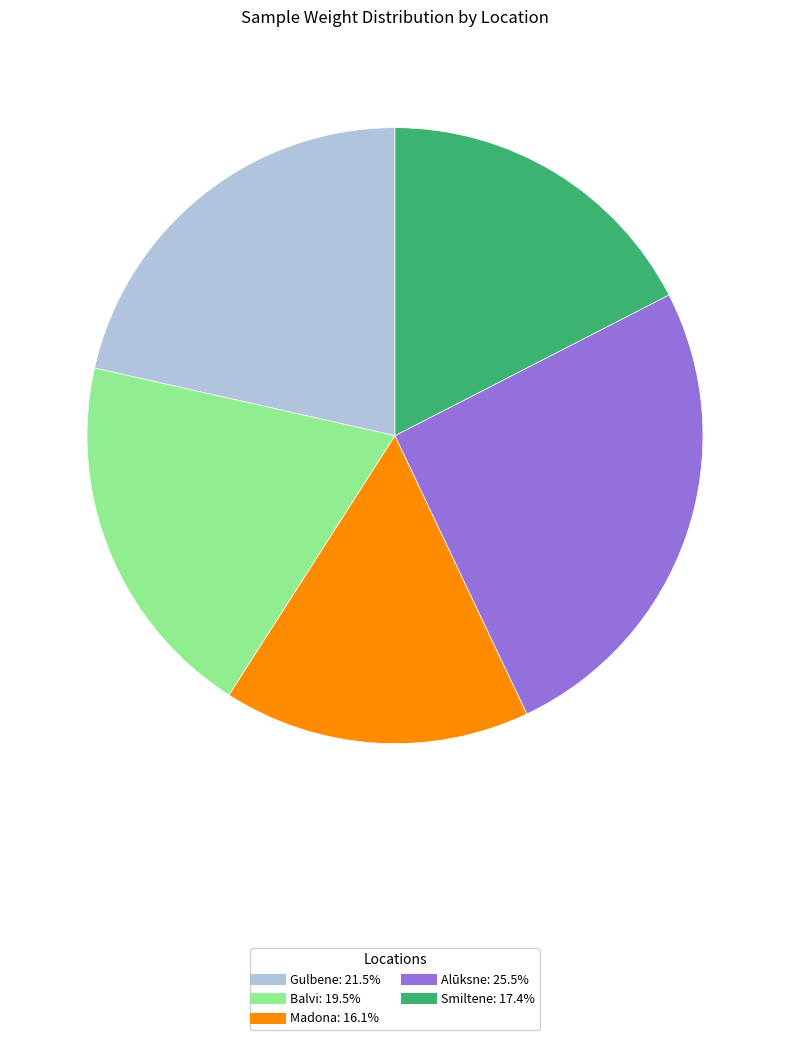

Count the number of slices in the pie.

5